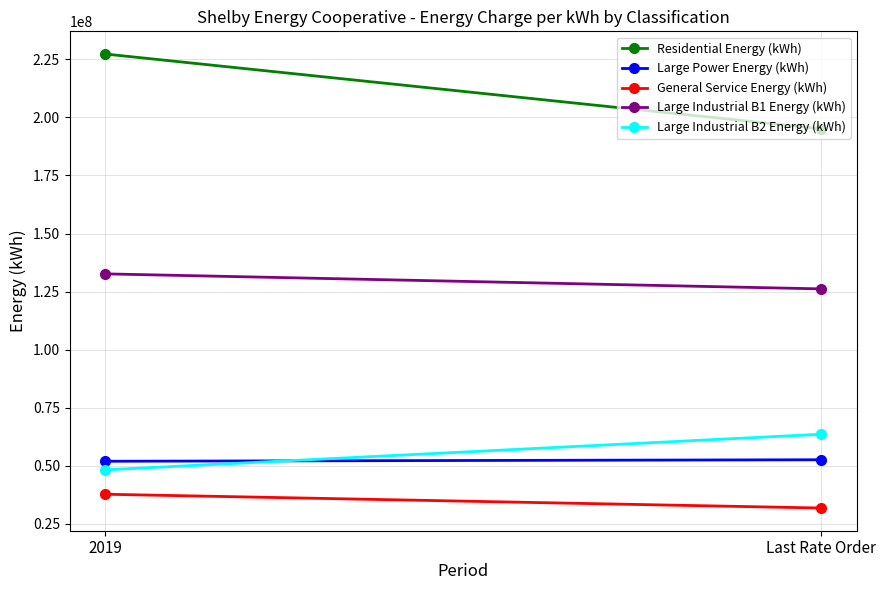

What is the total value across all series at Last Rate Order?

469232316